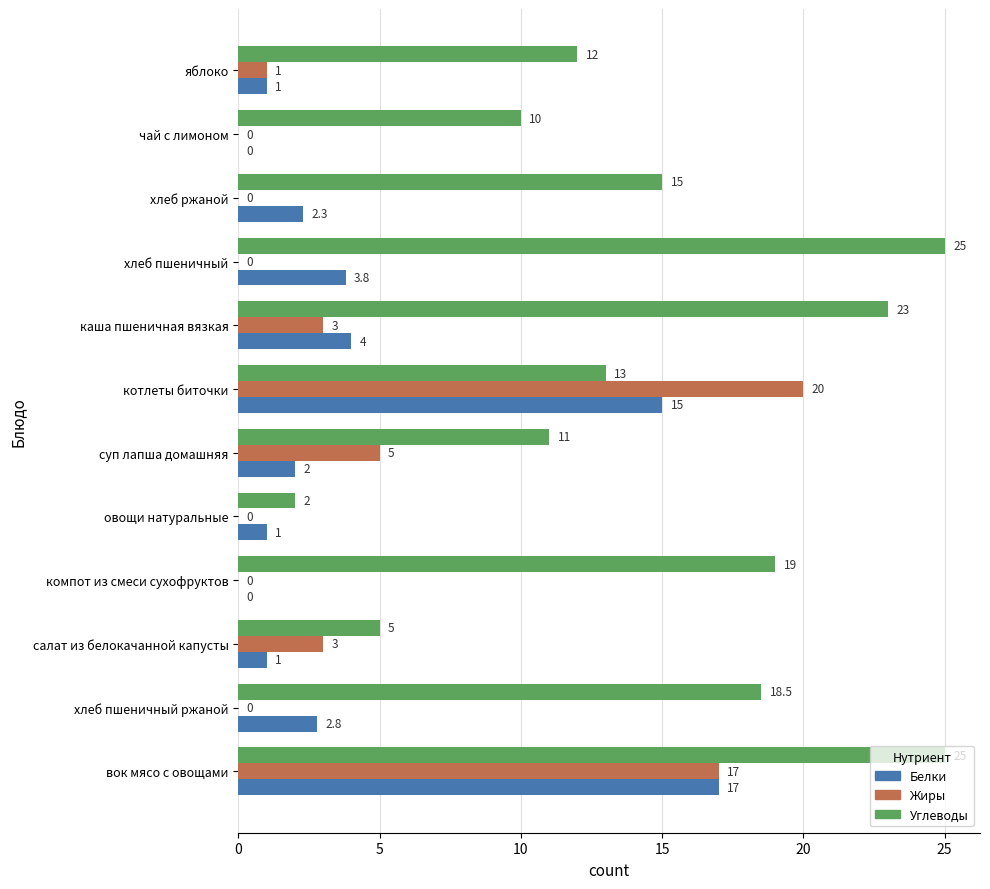

How many distinct data groups are displayed?

3